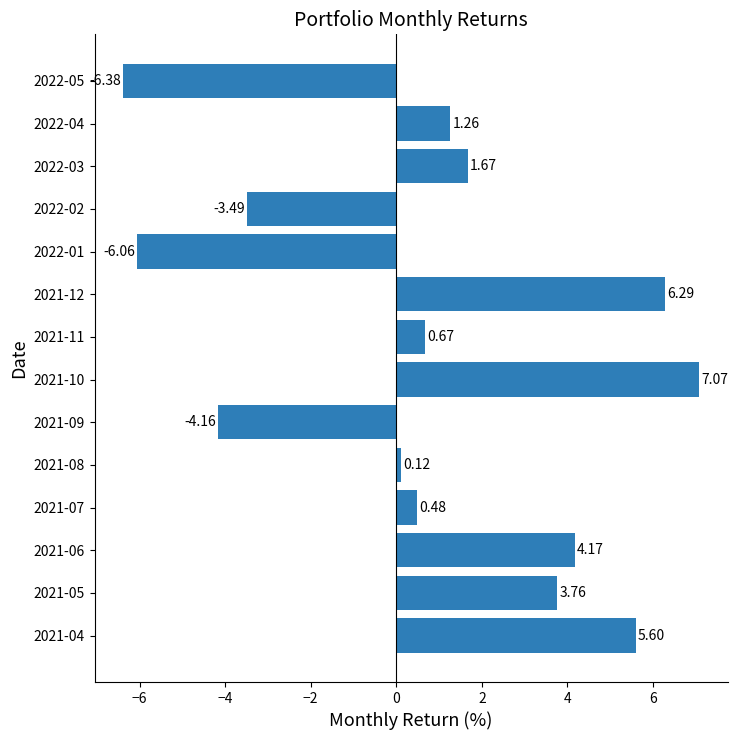

What is the average value?

0.8